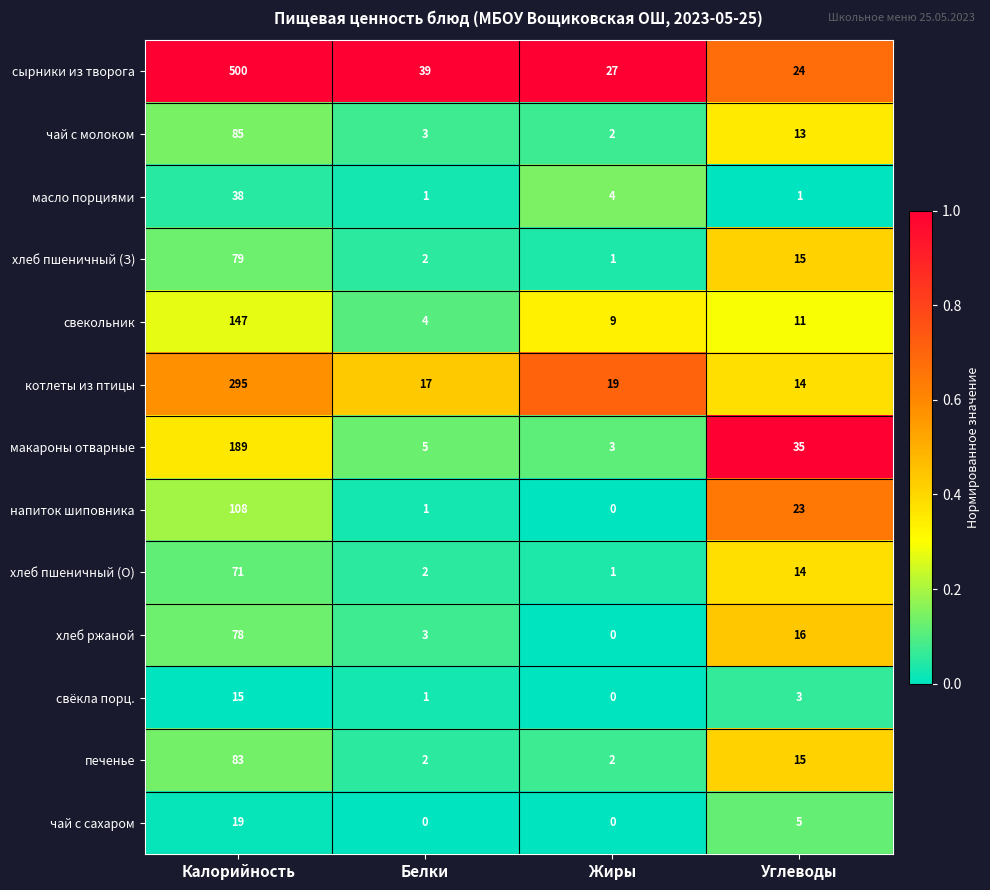

At which category is the sum across all series the highest?

Калорийность